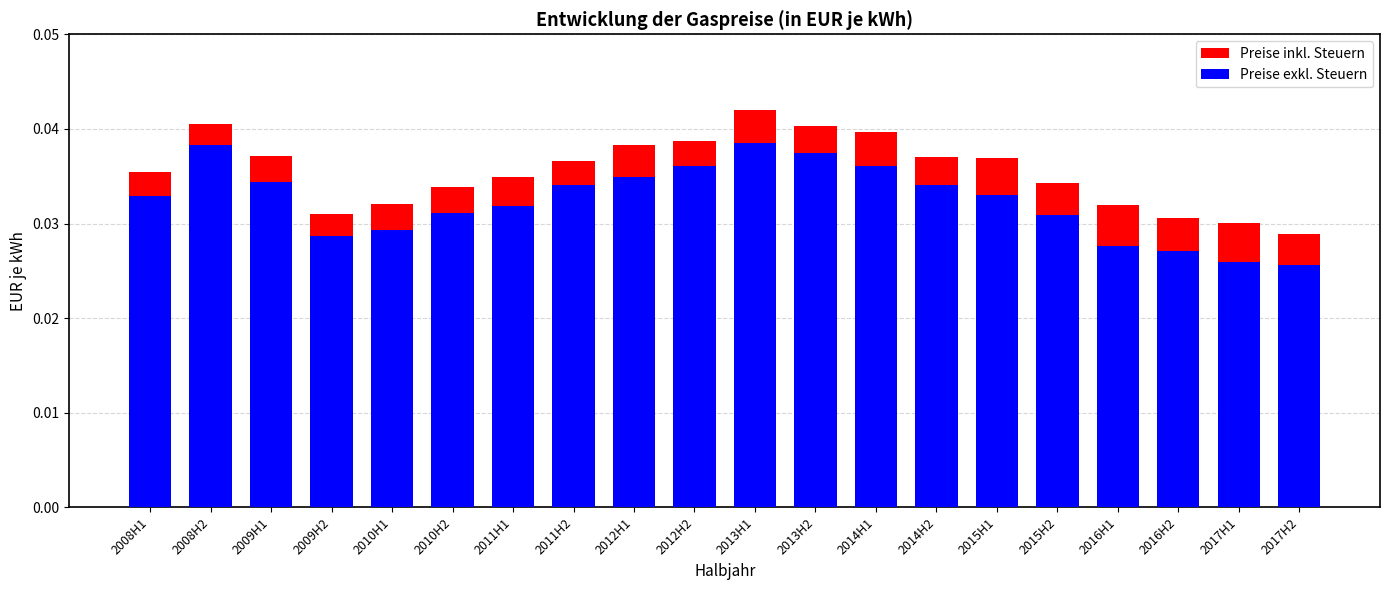

Is the value of Preise exkl. Steuern at 2010H2 greater than the value of Preise inkl. Steuern at 2009H2?

Yes